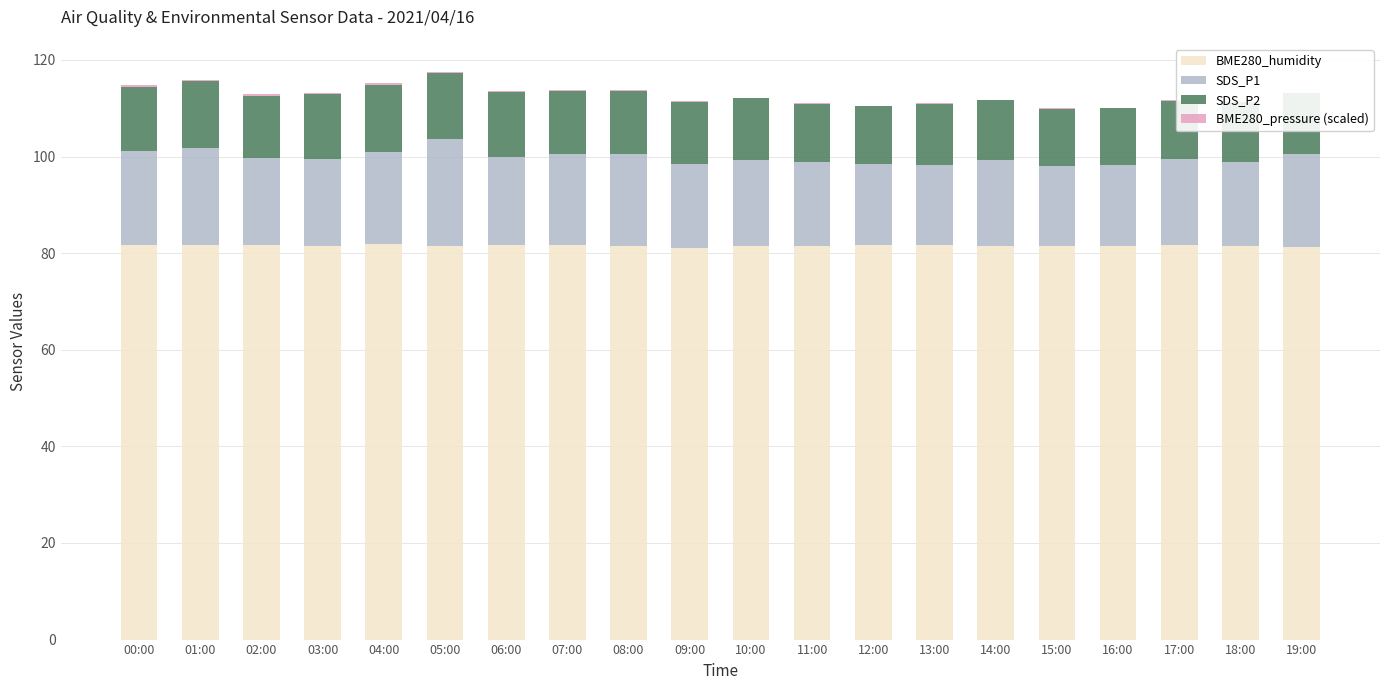

What is the approximate value of SDS_P1 at 01:00?

20.0